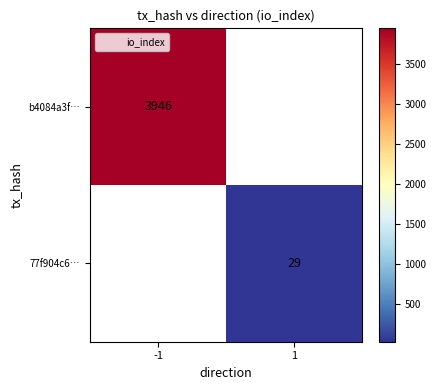

Which series changed the most between -1 and 1?

b4084a3f…